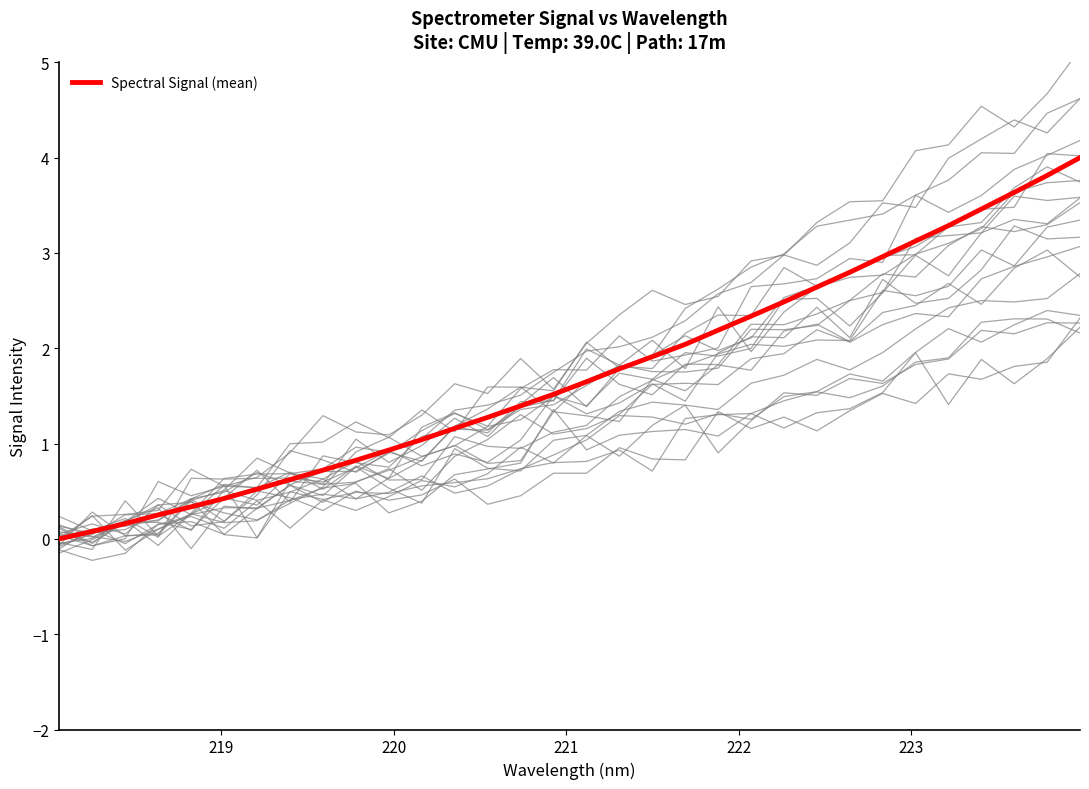

What is the maximum value for Spectral Signal (mean)?

4.0